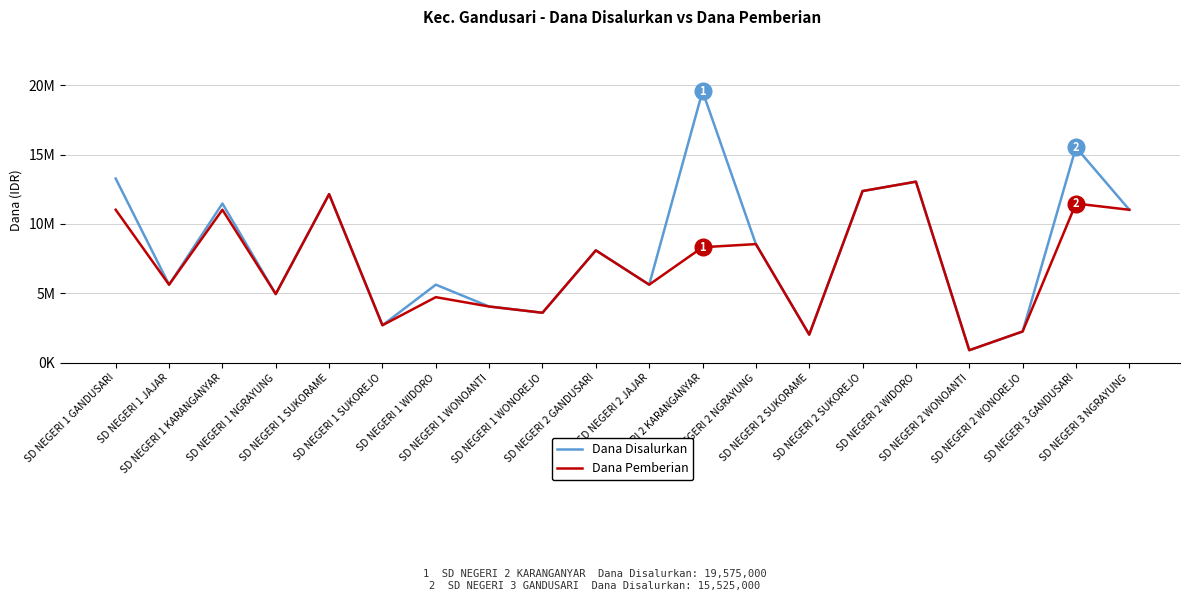

Rank the series at SD NEGERI 1 KARANGANYAR from lowest to highest value.

Dana Pemberian, Dana Disalurkan